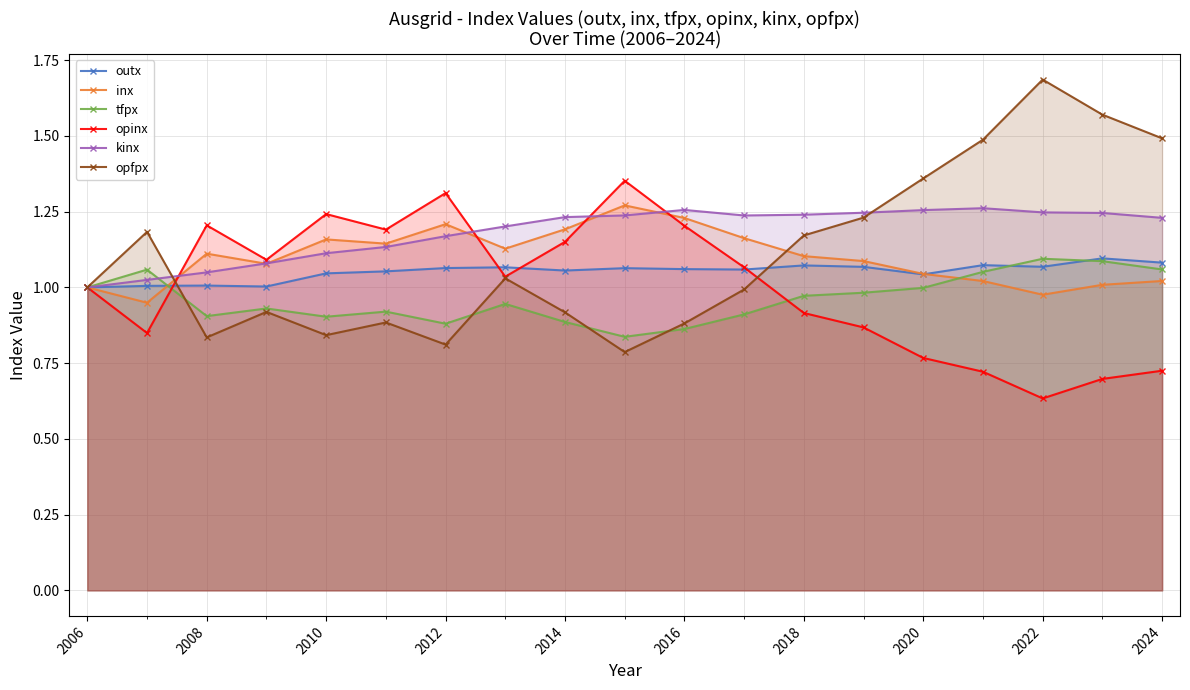

How many values in the inx series exceed 1?

16